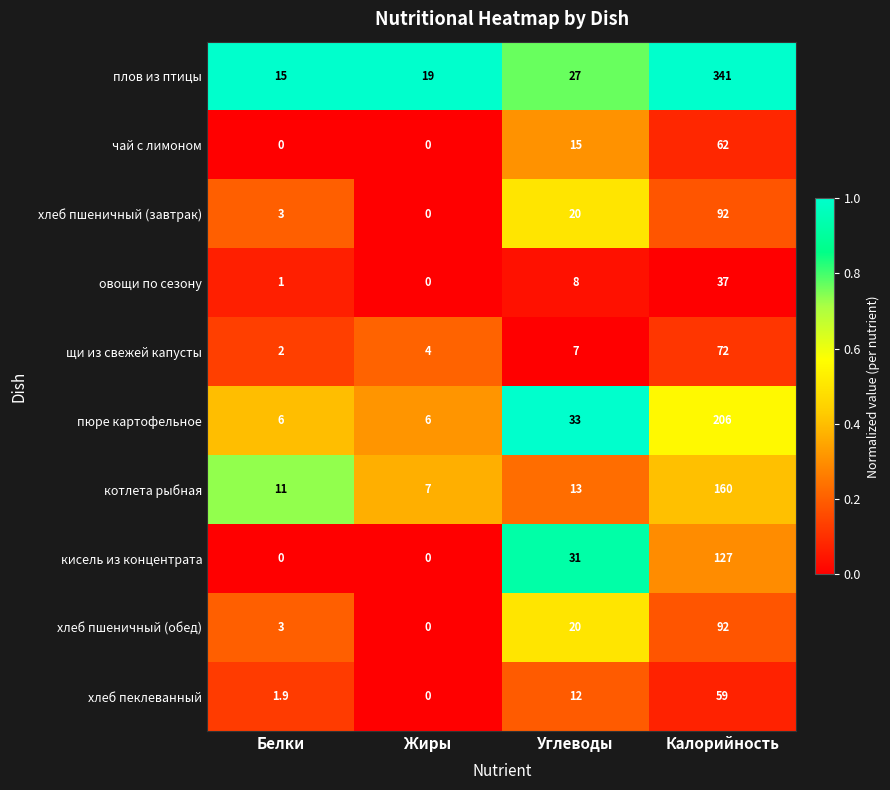

Which label corresponds to the largest value in the chart?

Калорийность